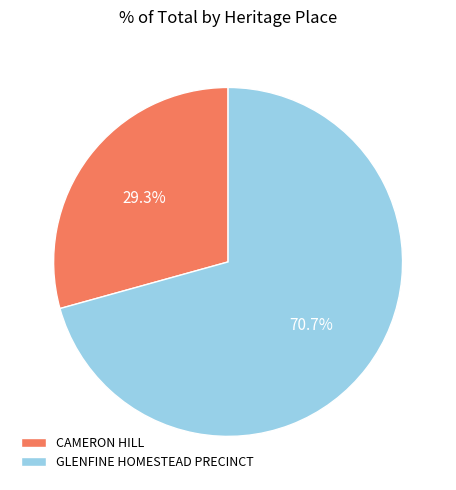

True or false: GLENFINE HOMESTEAD PRECINCT accounts for 71% of the total.

True